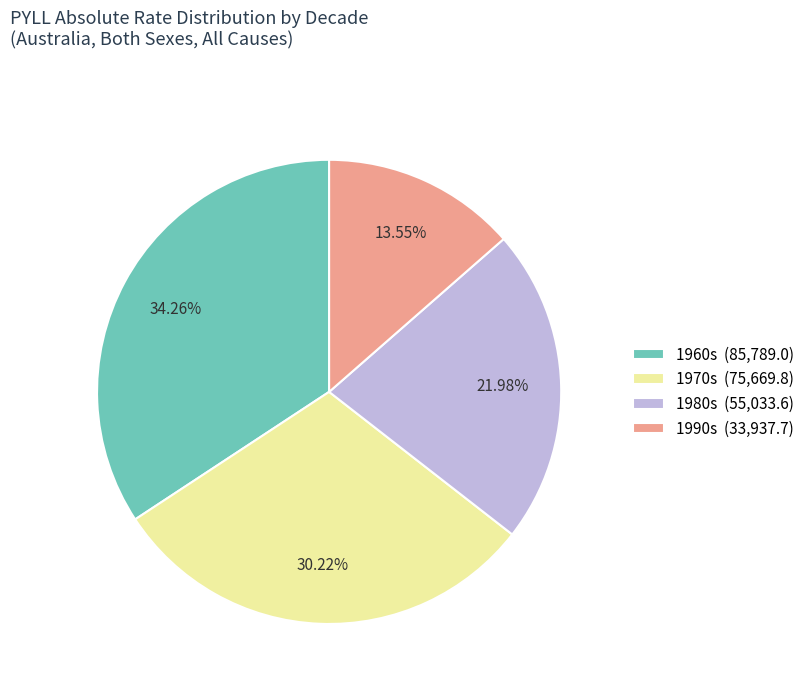

Which has a higher value, 1970s (75,669.8) or 1980s (55,033.6)?

1970s (75,669.8)